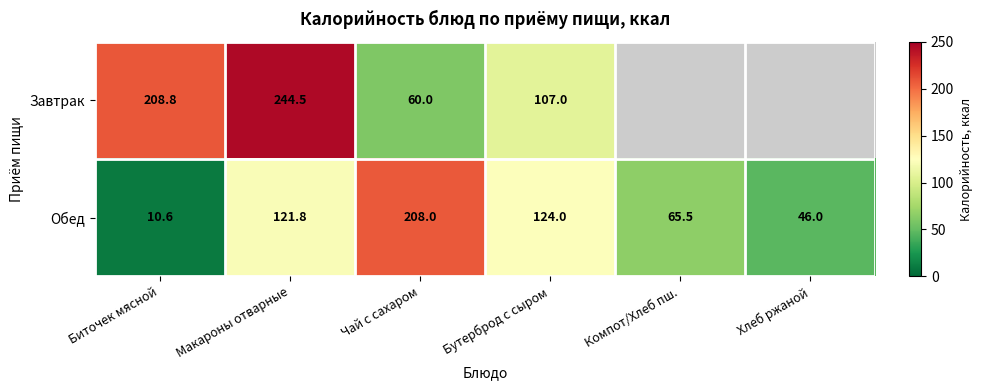

What is the sum of all Обед values?

575.9